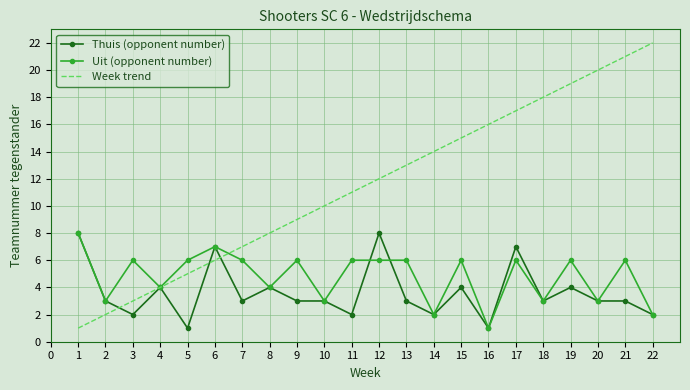

List the series in order of their overall mean, highest first.

Week trend, Uit (opponent number), Thuis (opponent number)